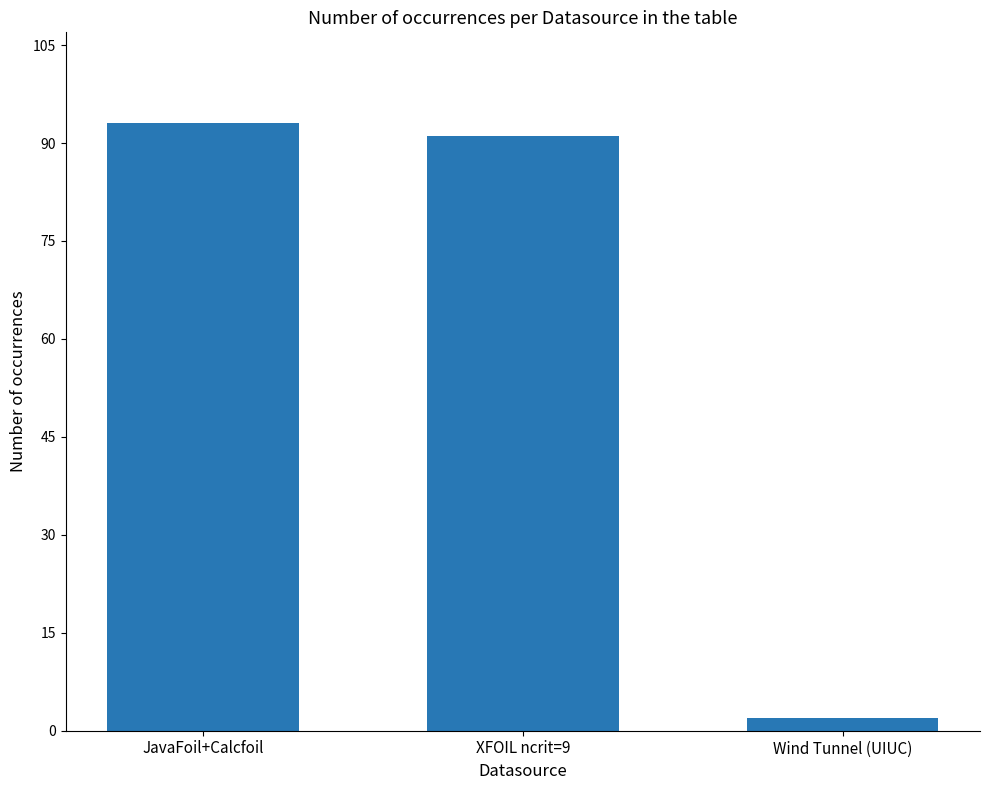

At which category does the chart reach its peak across all series?

JavaFoil+Calcfoil